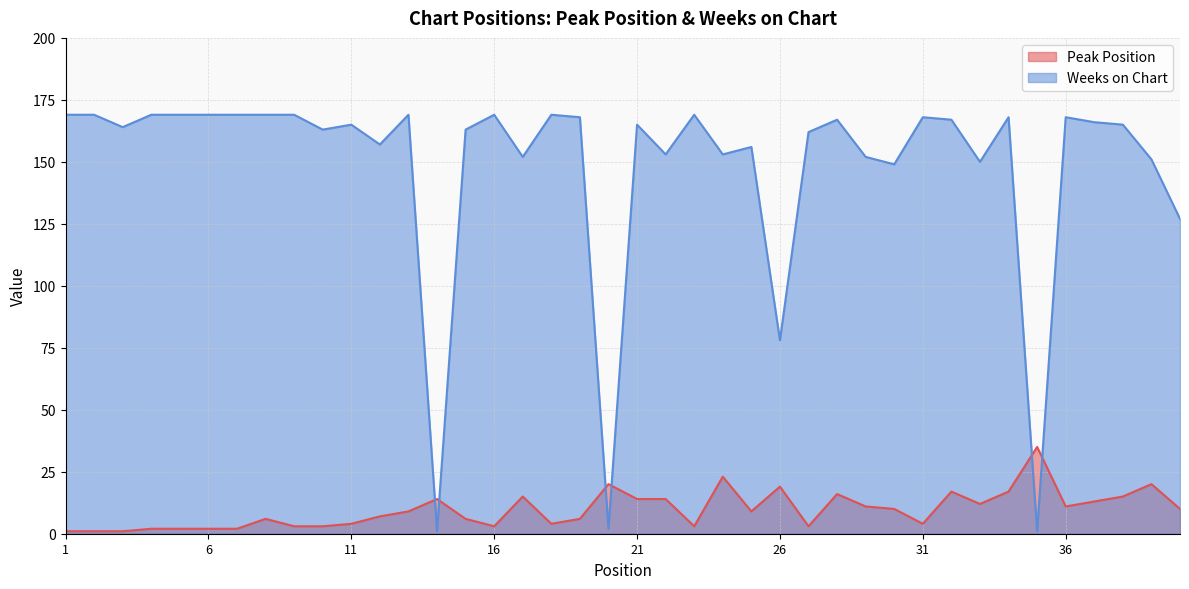

True or false: Peak Position has a value of 1 at 9.

False